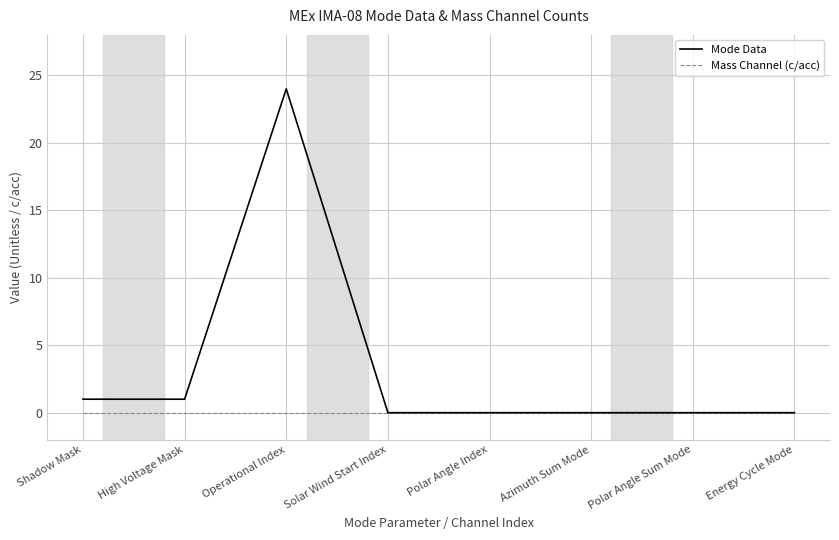

At which category is the sum across all series the highest?

Operational Index